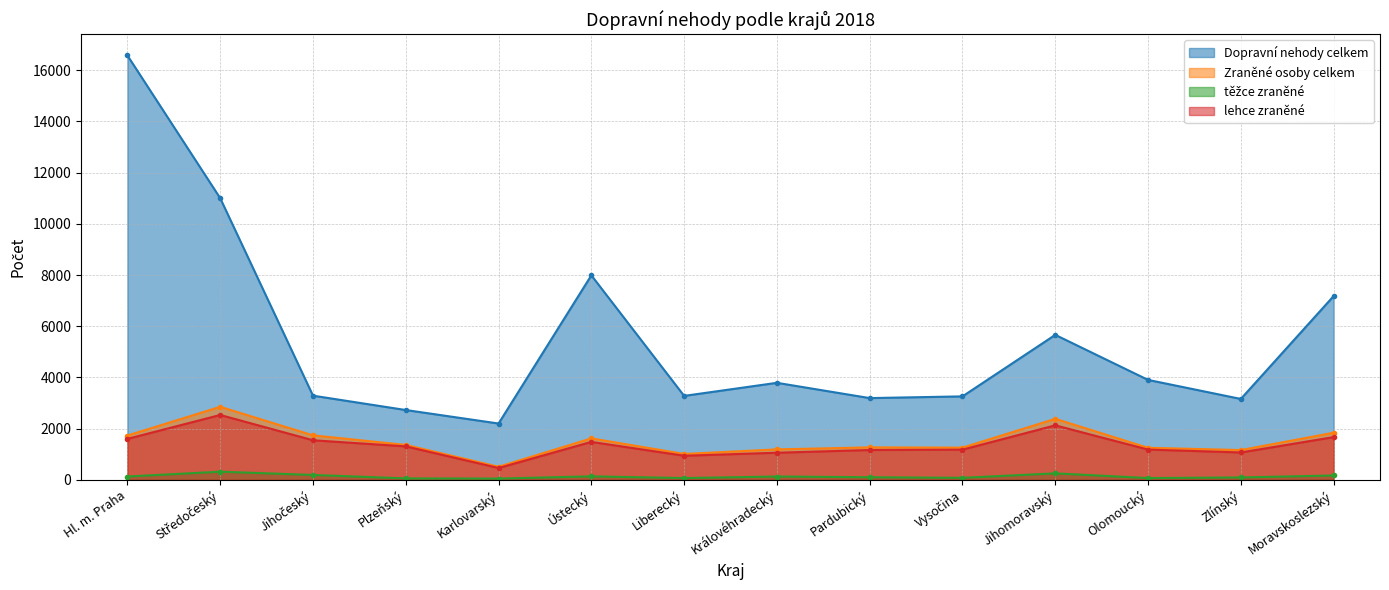

What value does the těžce zraněné series have at Vysočina?

79